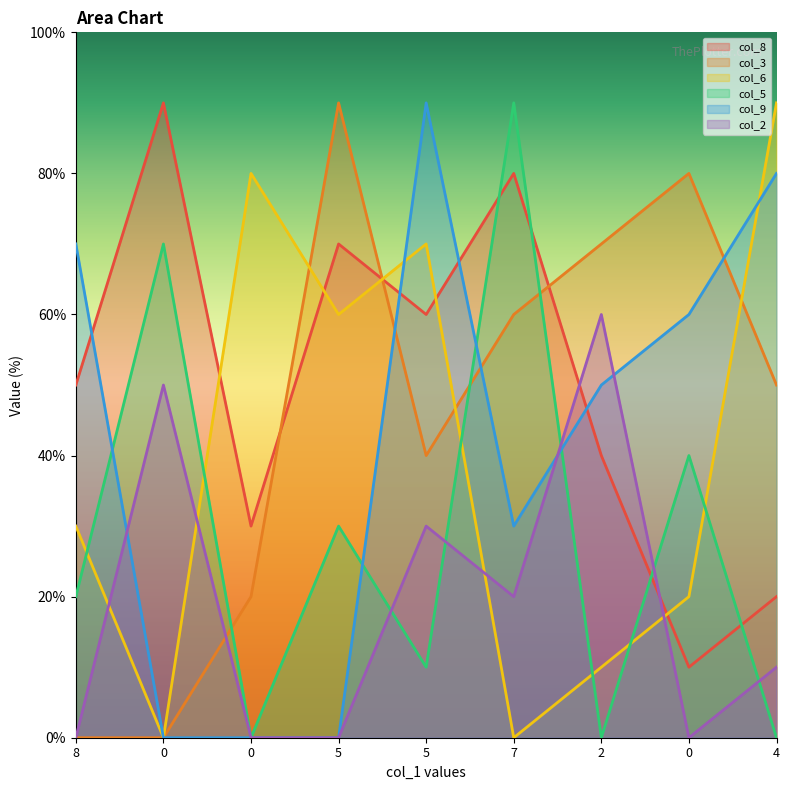

Where do col_3 and col_6 first cross each other?

0 and 5